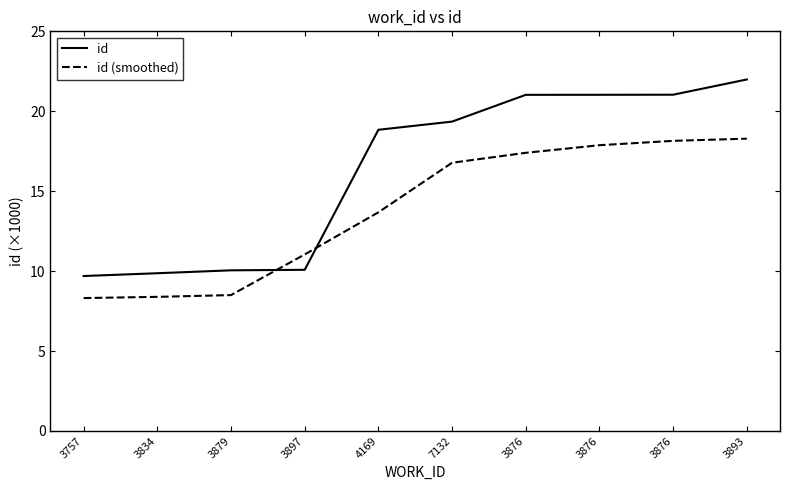

What is the sum of all id (smoothed) values?

138.4